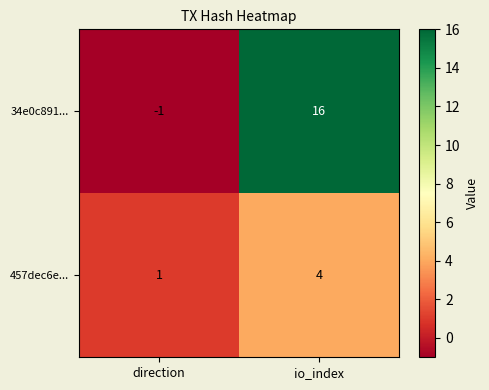

What is the difference between the 457dec6e... values at io_index and direction?

3